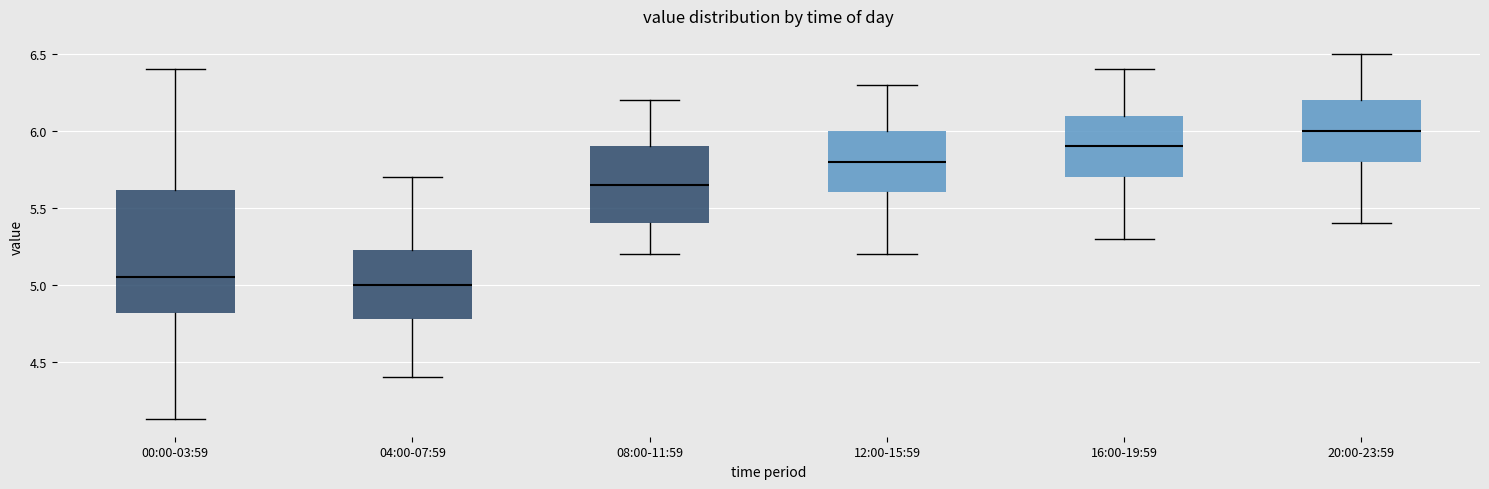

Where does the upper whisker of the box for 04:00-07:59 end on the y-axis? The values are not printed on the chart, so give them approximately, as read against the axis.

5.70